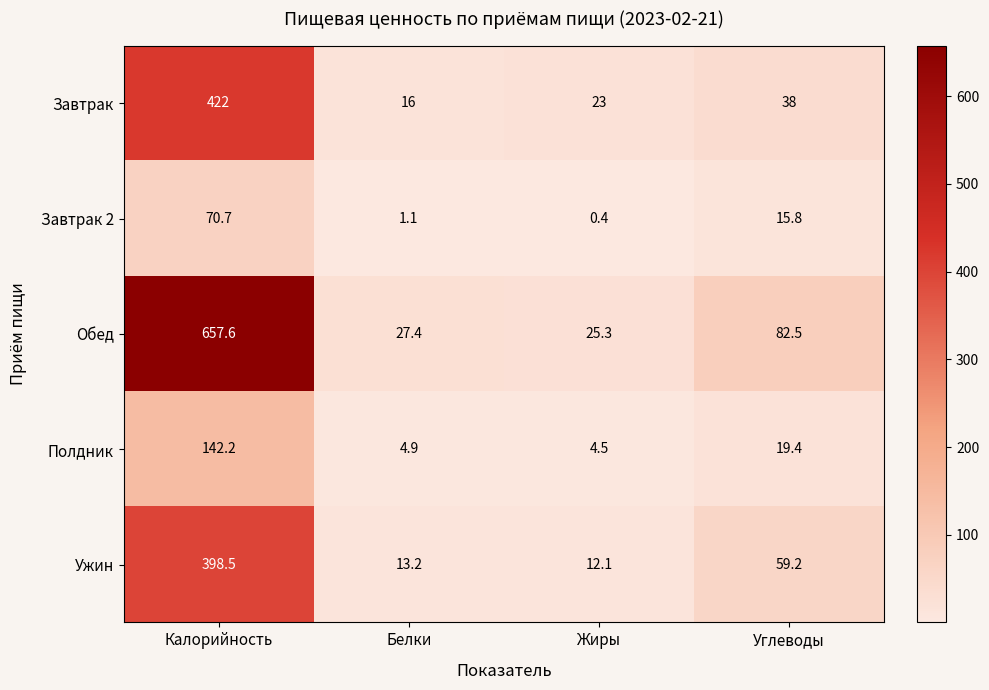

Rank the series by their maximum value, from lowest to highest.

Завтрак 2, Полдник, Ужин, Завтрак, Обед